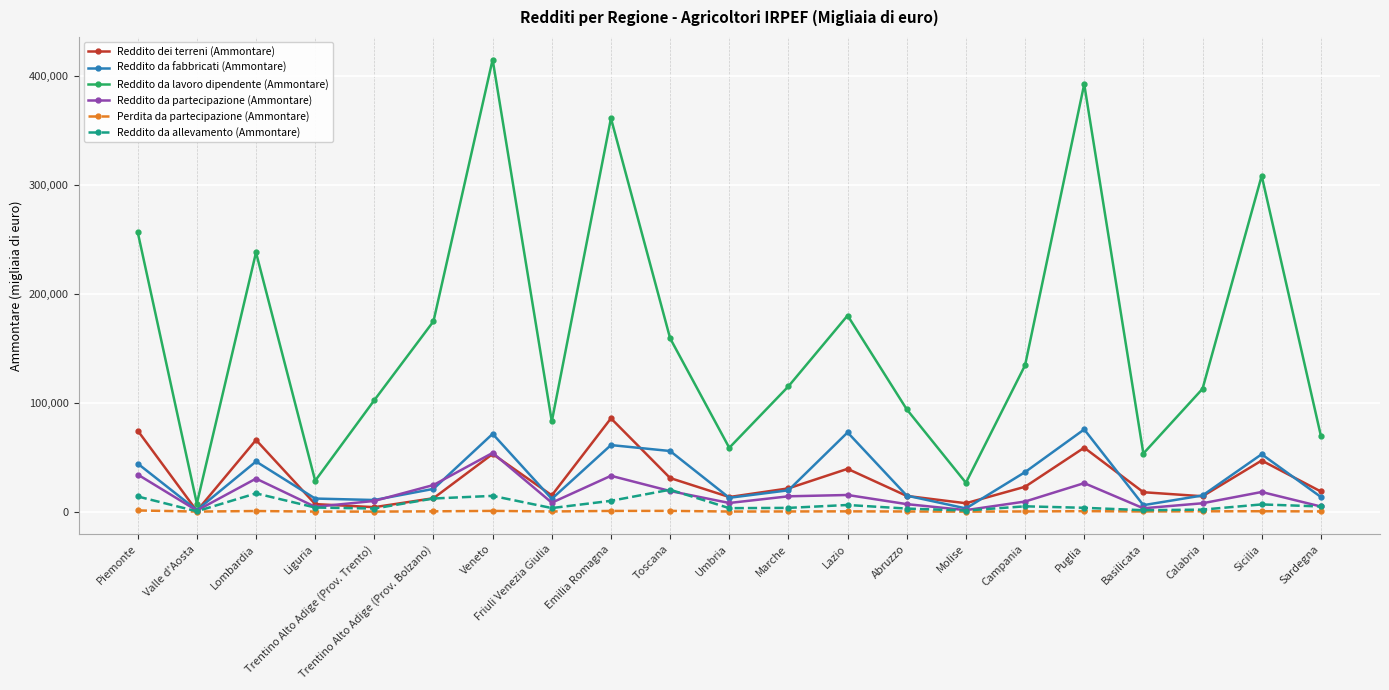

Where is the first local minimum for Reddito da allevamento (Ammontare)?

Valle d'Aosta